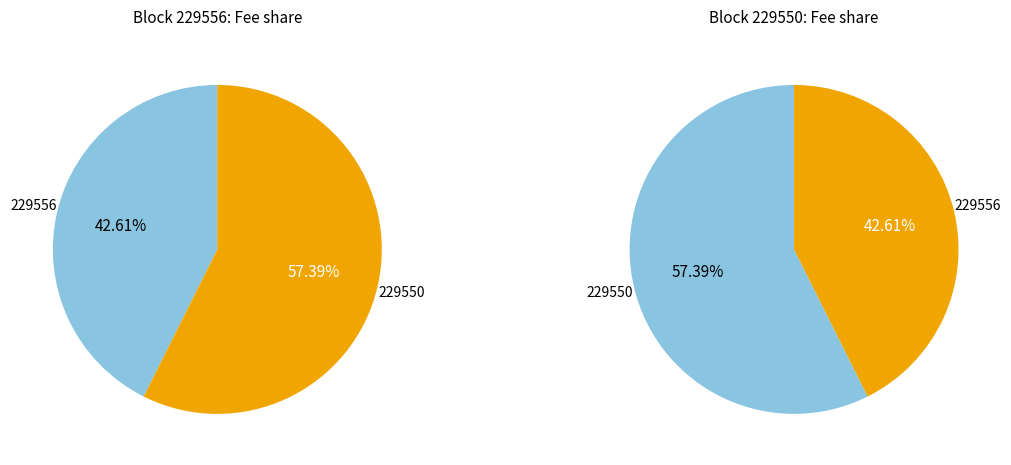

To the nearest percent, what portion does 229556 represent?

43%